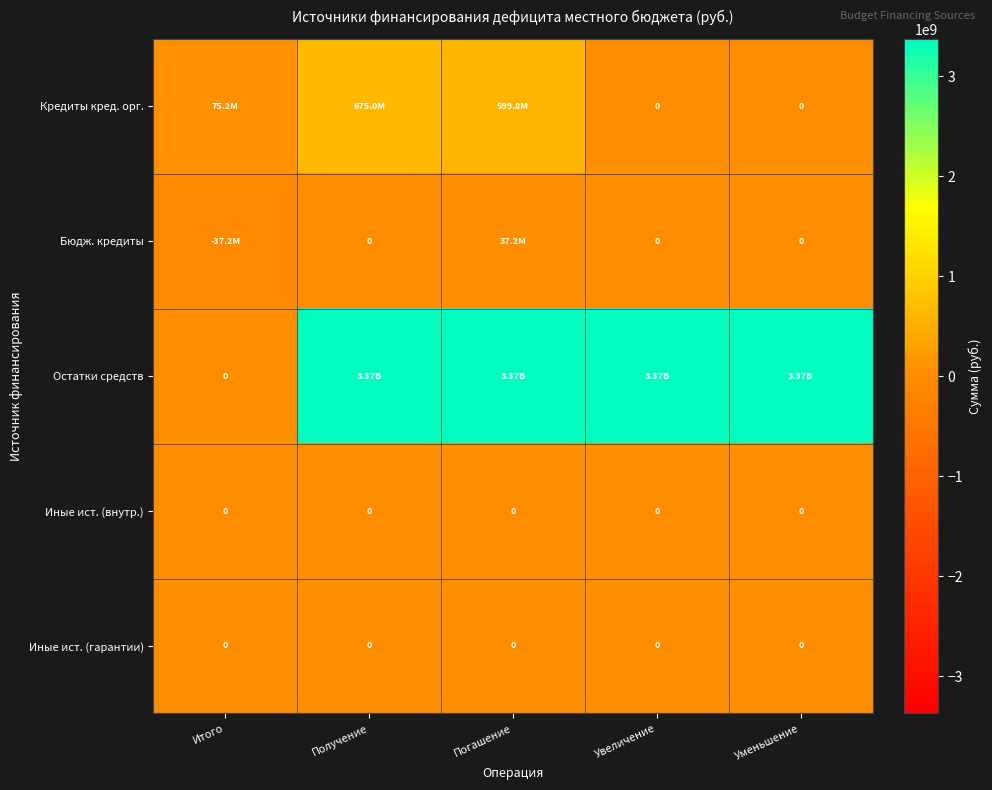

At which label does Кредиты кред. орг. first exceed 75250000?

Получение